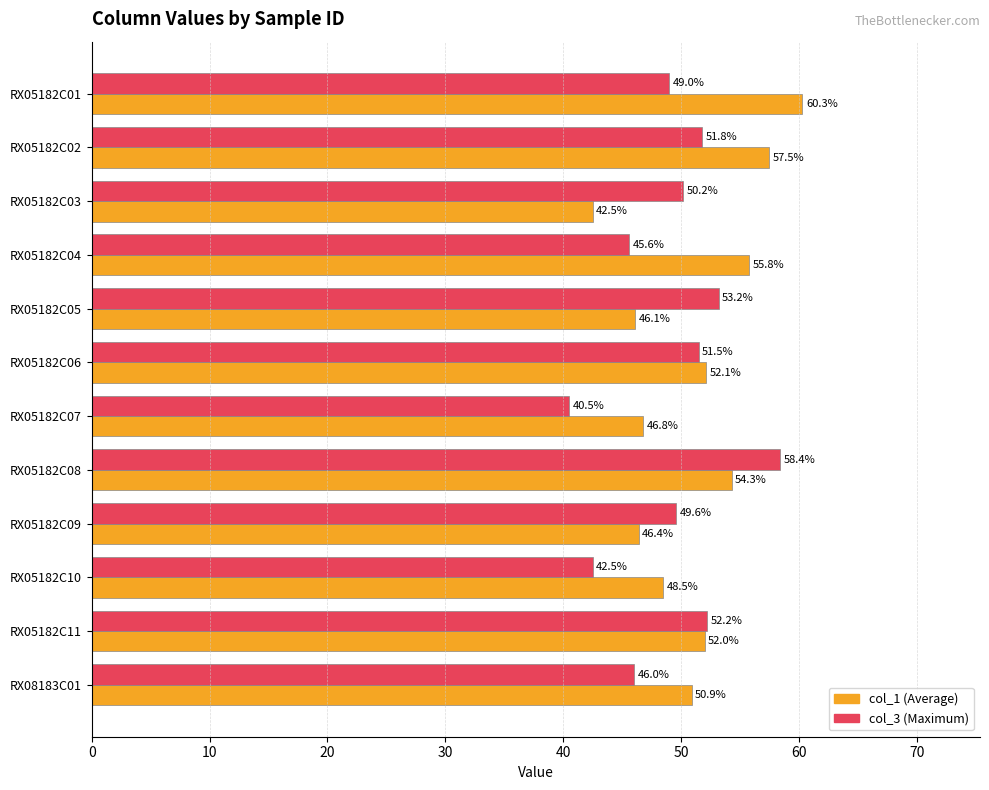

How many series are shown in this chart?

2